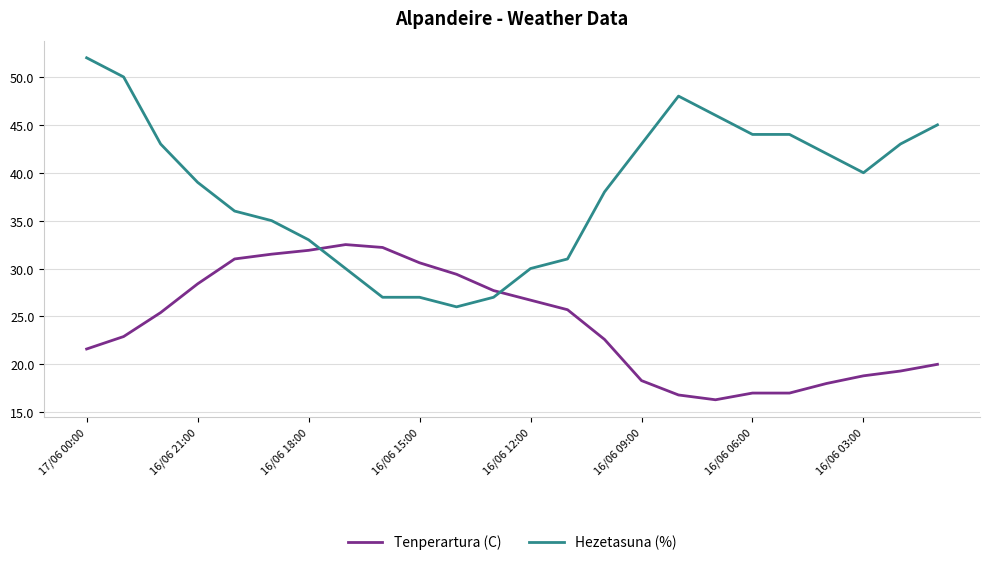

What is the sum of all Hezetasuna (%) values?

919.0